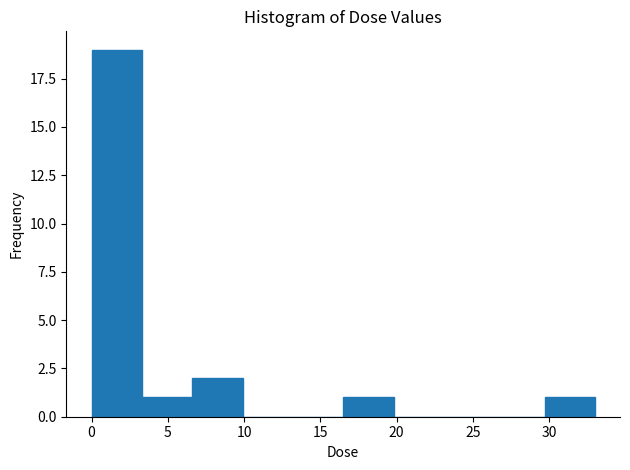

What is the height of the bar covering 29.5 to 33.0 on the x-axis? Neither the bar edges nor the heights are printed on the chart, so give them approximately, as read against the axes.

1